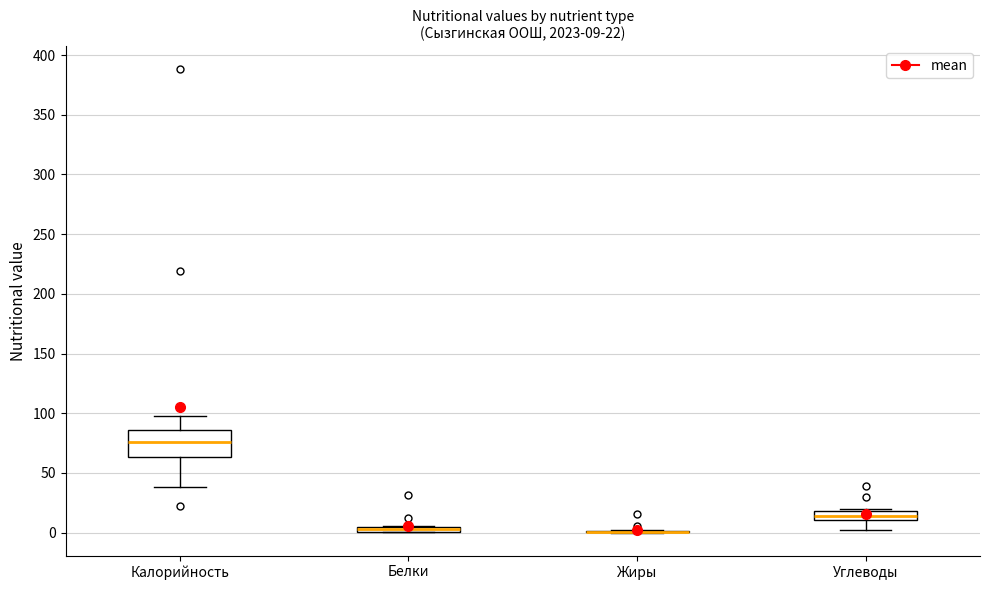

Comparing the boxes themselves (not the whiskers), which one is the tallest?

Калорийность